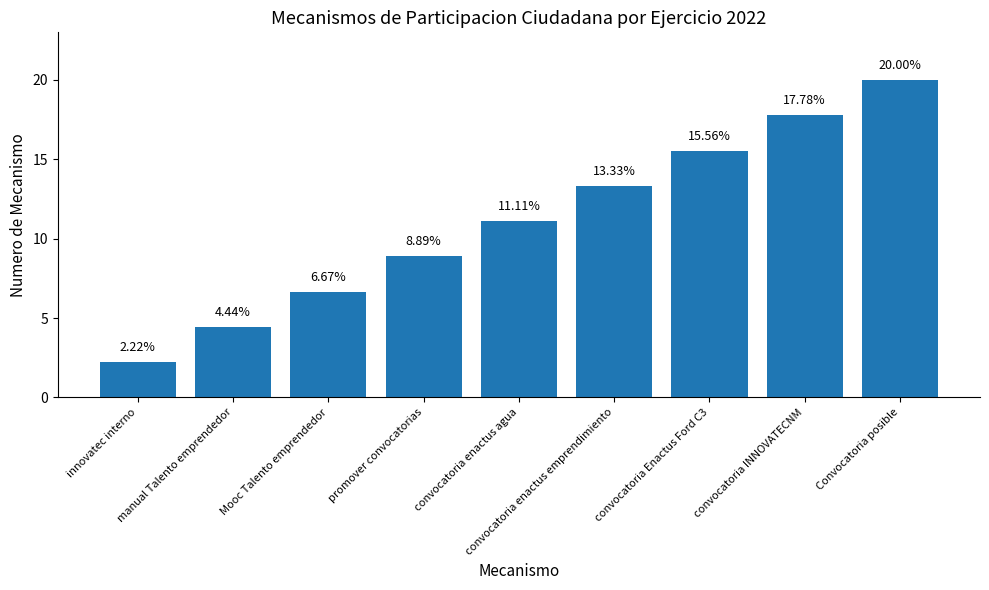

What is the label of the 9th bar from the right?

innovatec interno